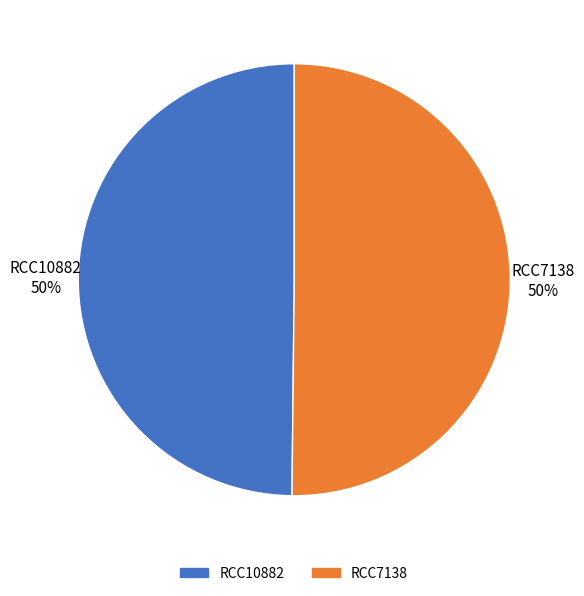

Approximately how many times larger is the value at RCC10882 compared to RCC7138?

1.0